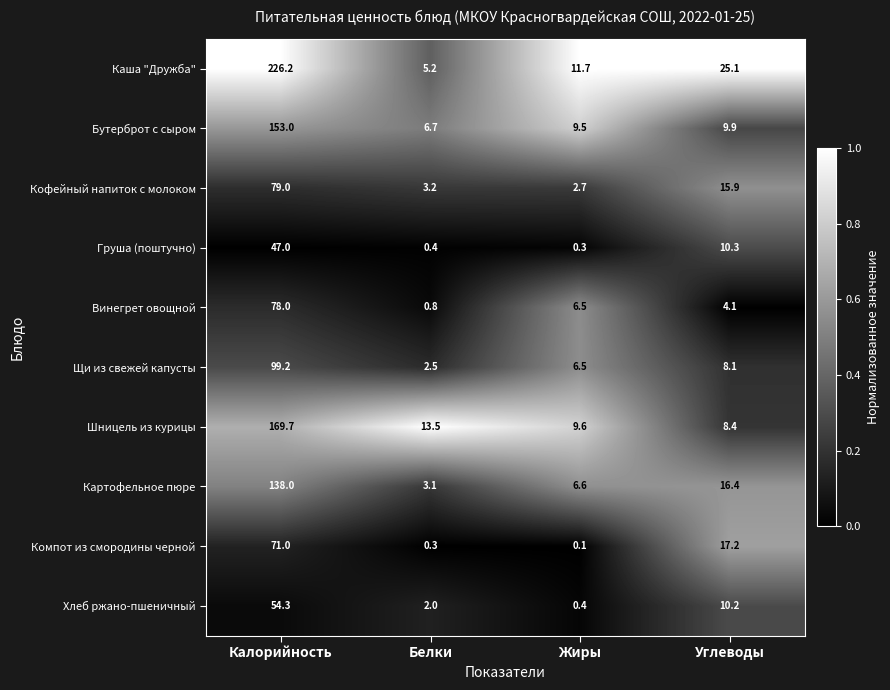

The Шницель из курицы series shows 5.7 at Белки. True or false?

False